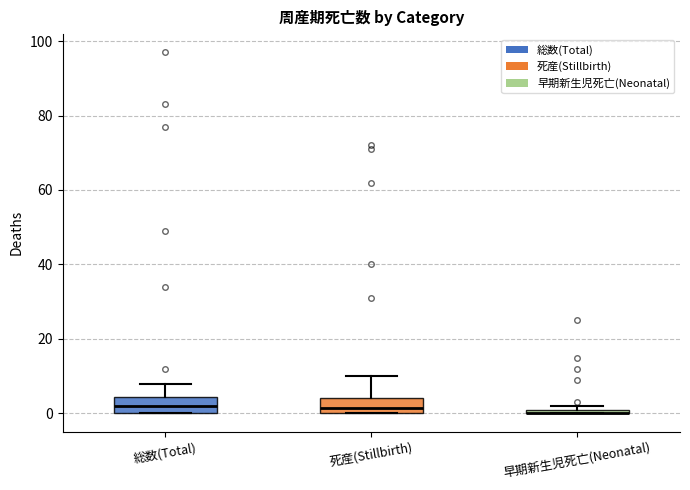

Where does the median line of the box for 総数(Total) sit on the y-axis? The values are not printed on the chart, so give them approximately, as read against the axis.

2